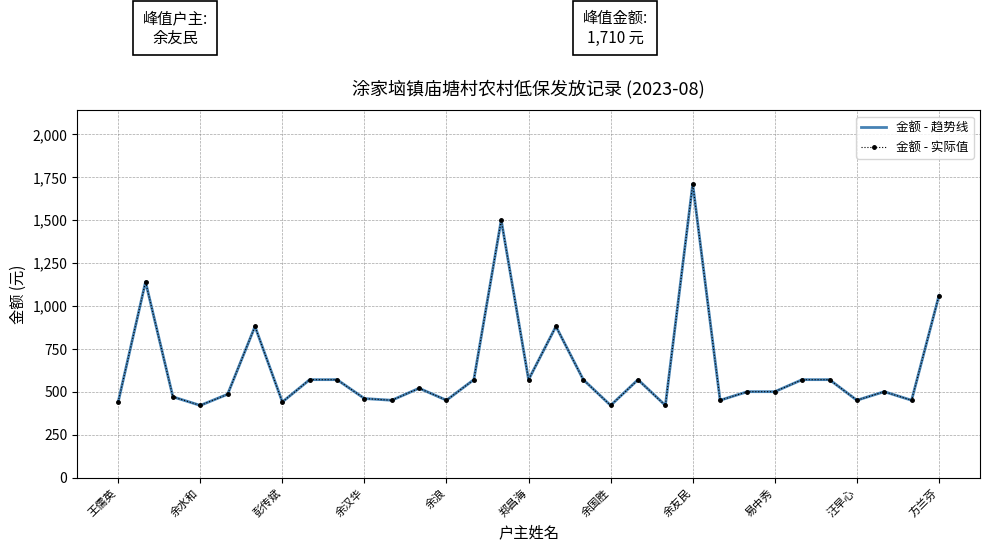

What is the label of the 8th point from the left?

余友民